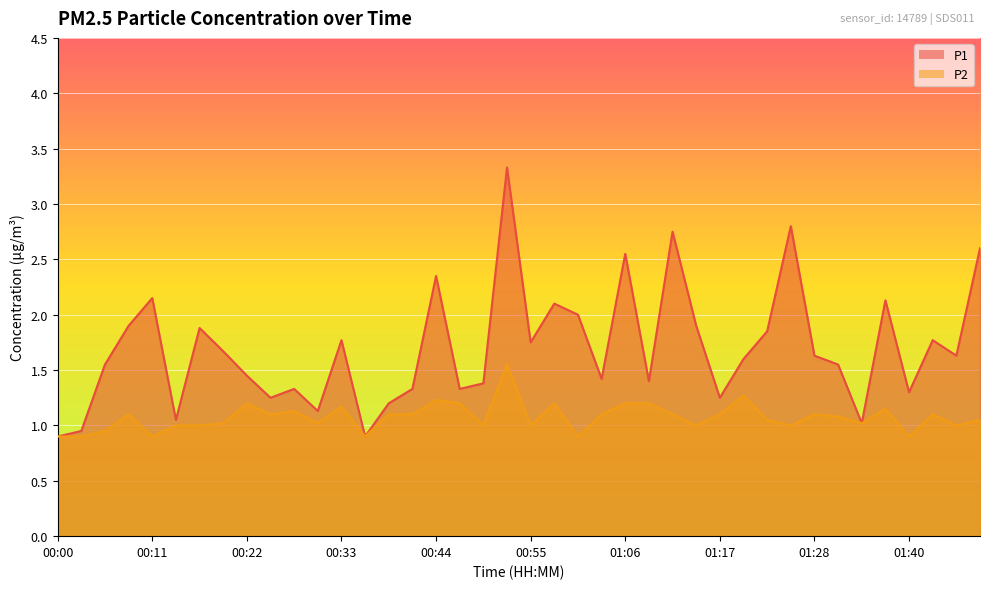

How many values in the P2 series exceed 1?

26